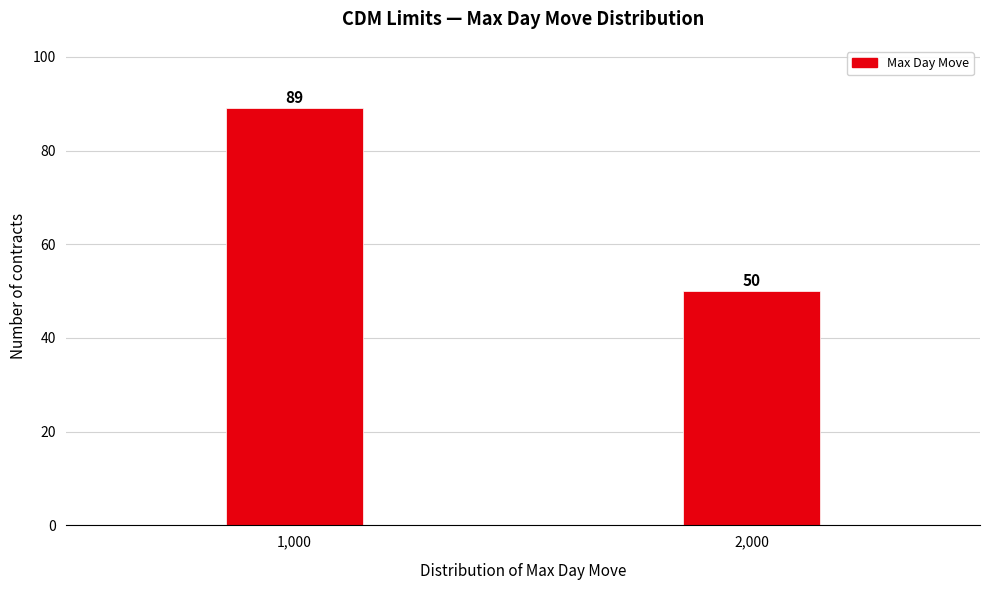

Reading left to right, what are all the values shown in this chart?

89	50